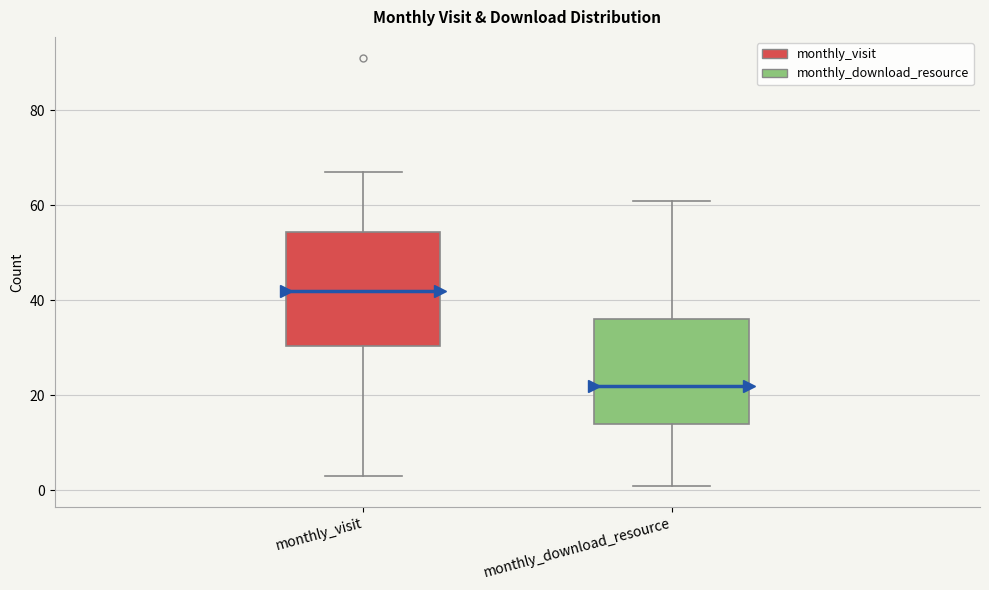

Which box's median line is the lowest?

monthly_download_resource